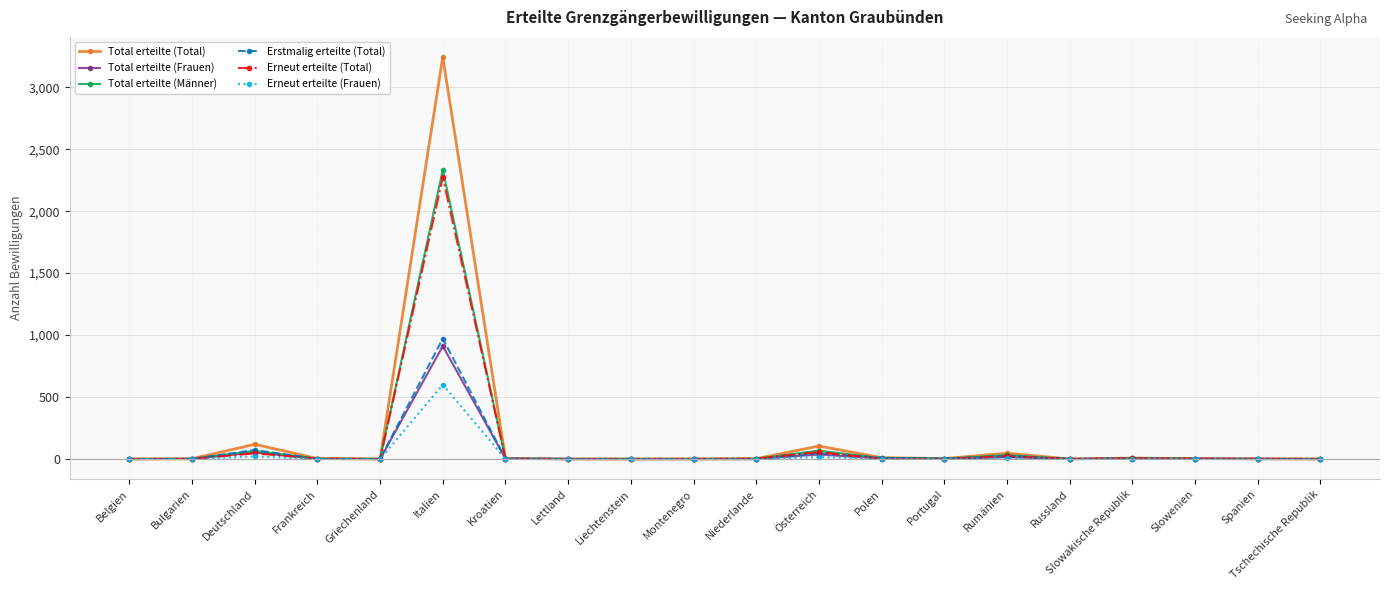

True or false: Total erteilte (Männer) has a value of 32 at Rumänien.

True